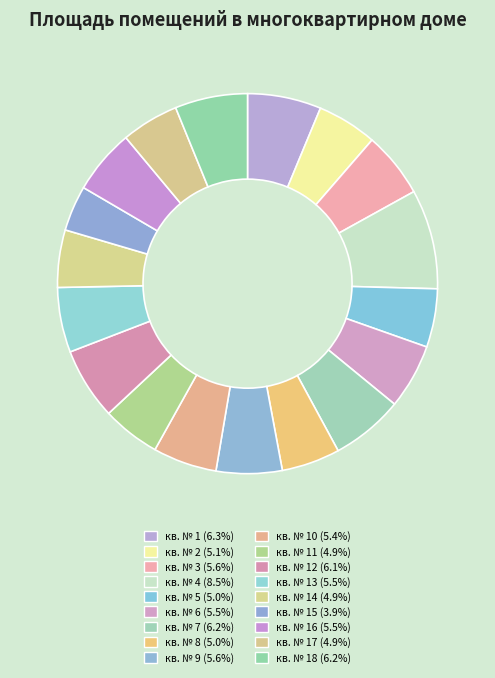

Which category has the smallest portion of the pie?

кв. № 15